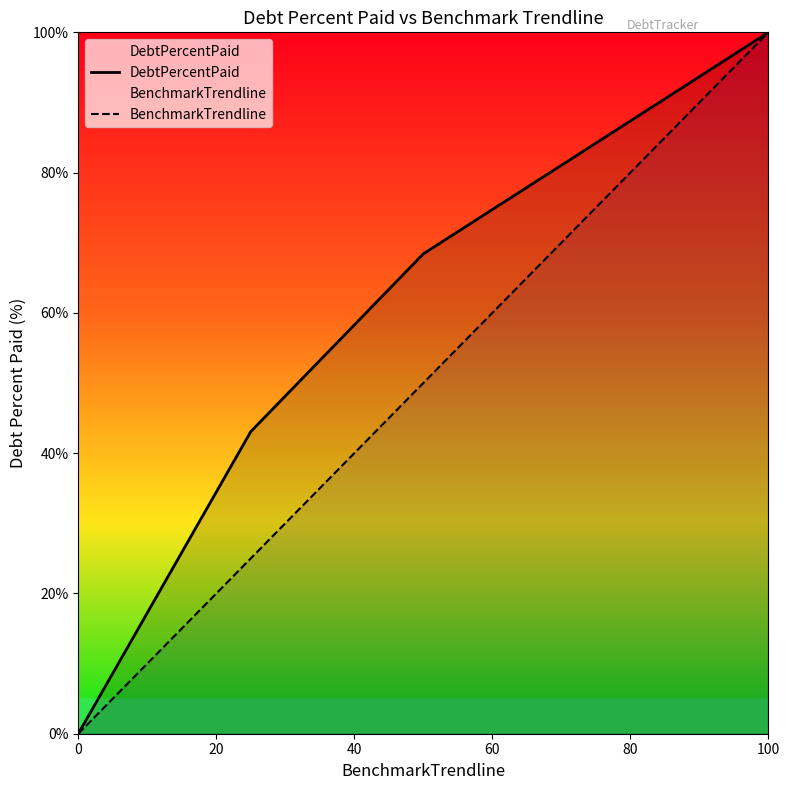

List the series in order of their overall mean, lowest first.

BenchmarkTrendline, DebtPercentPaid